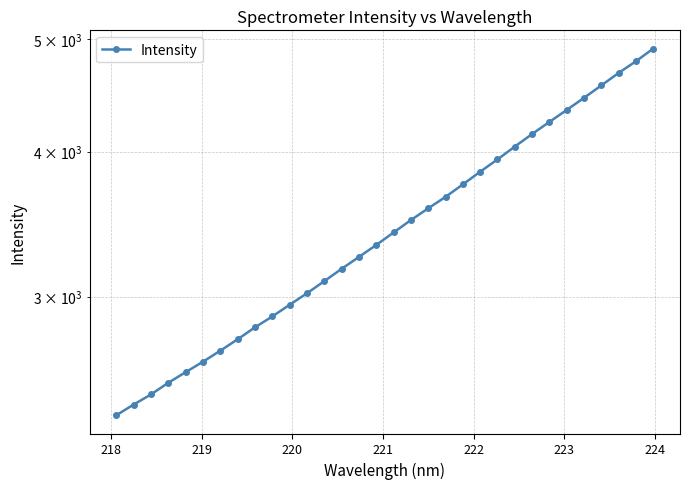

What is the greatest value displayed?

4907.2